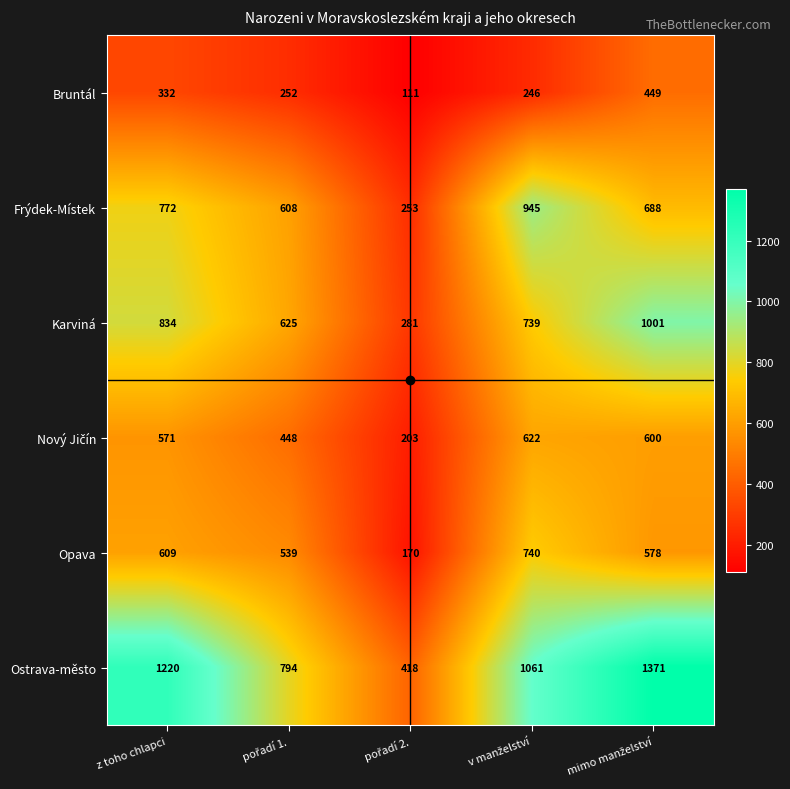

At how many categories does at least one series exceed 311?

5